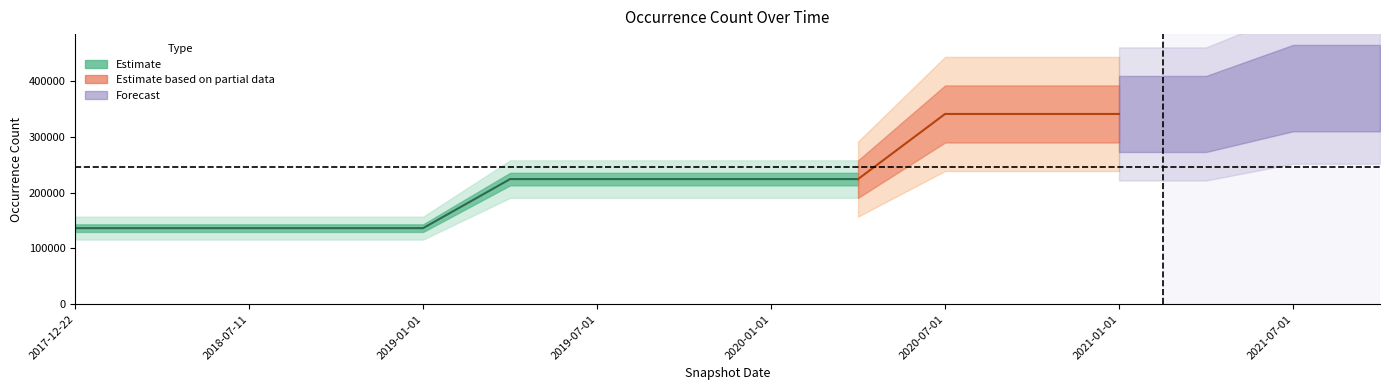

List the labels in order of value, largest first.

2021-07-01, 2021-10-01, 2020-07-01, 2020-10-01, 2021-01-01, 2021-04-01, 2019-04-06, 2019-07-01, 2019-10-09, 2020-01-01, 2020-04-01, 2017-12-22, 2018-04-09, 2018-07-11, 2018-09-28, 2019-01-01